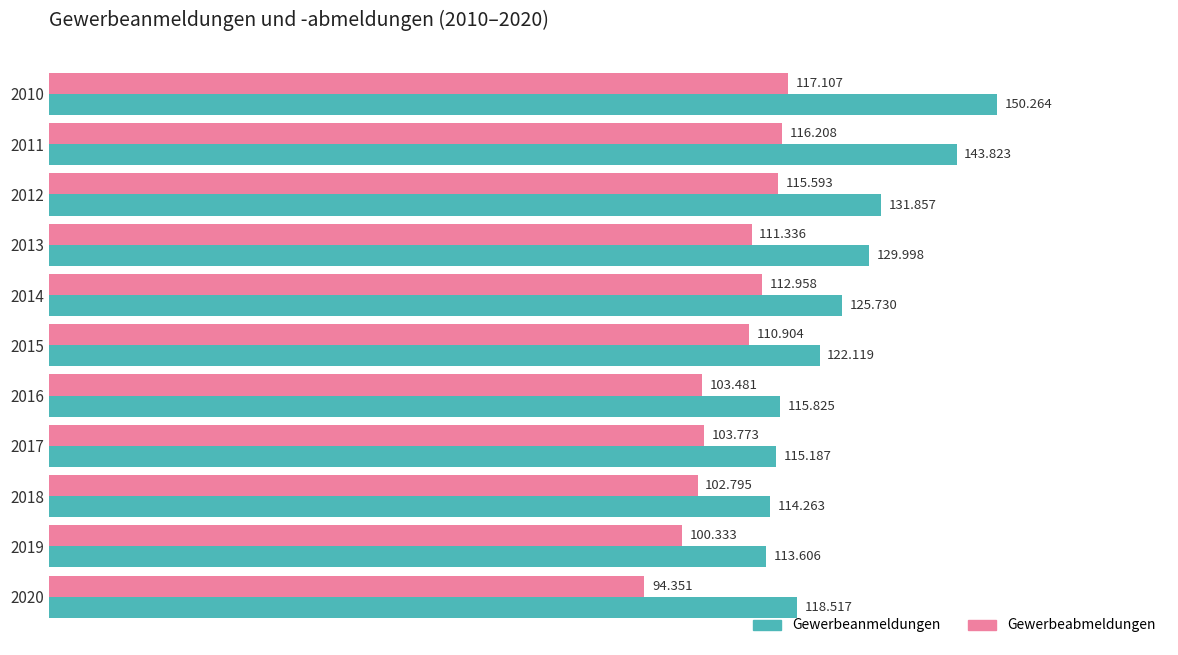

What are all the series names shown in the legend?

Gewerbeanmeldungen, Gewerbeabmeldungen